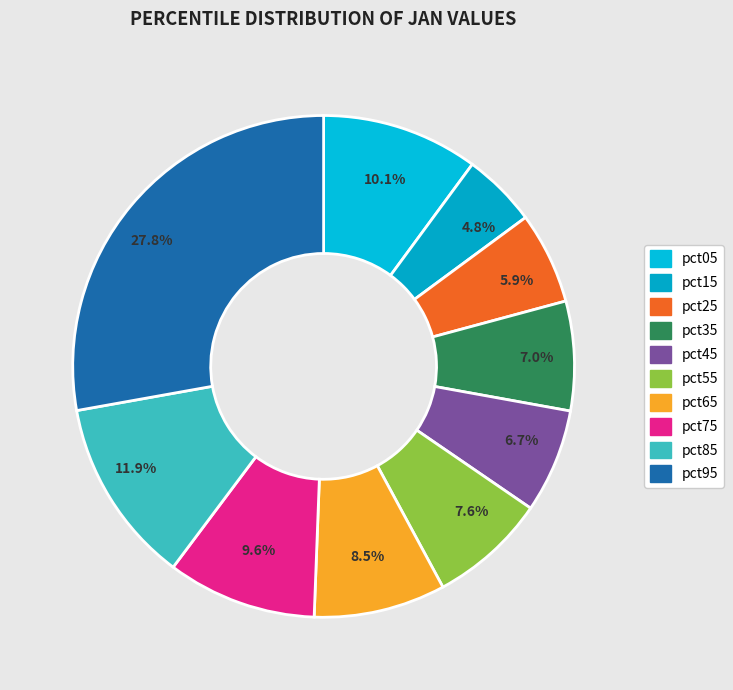

Which category has the smallest portion of the pie?

pct15